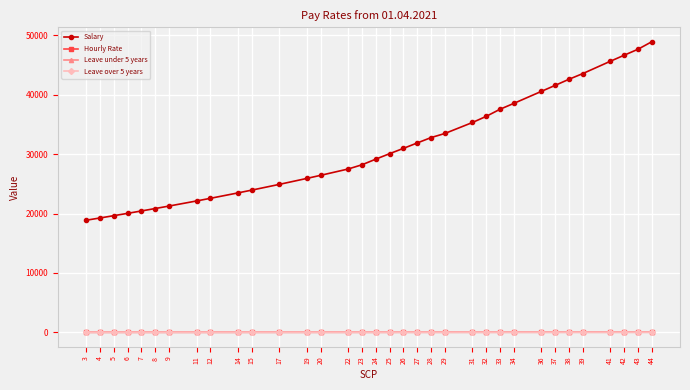

Which series has the largest range (max minus min)?

Salary